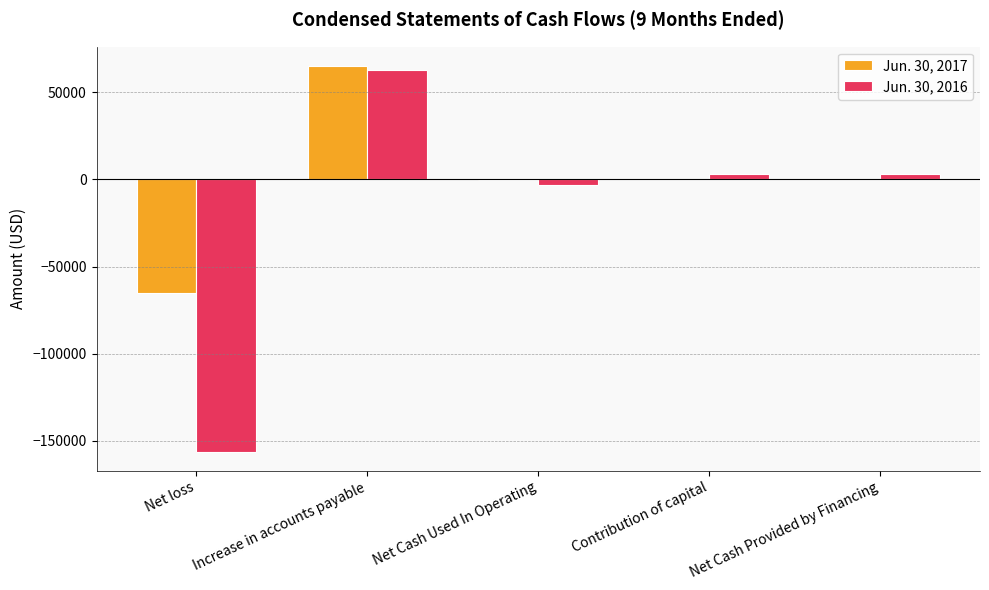

Which series has the largest range (max minus min)?

Jun. 30, 2016